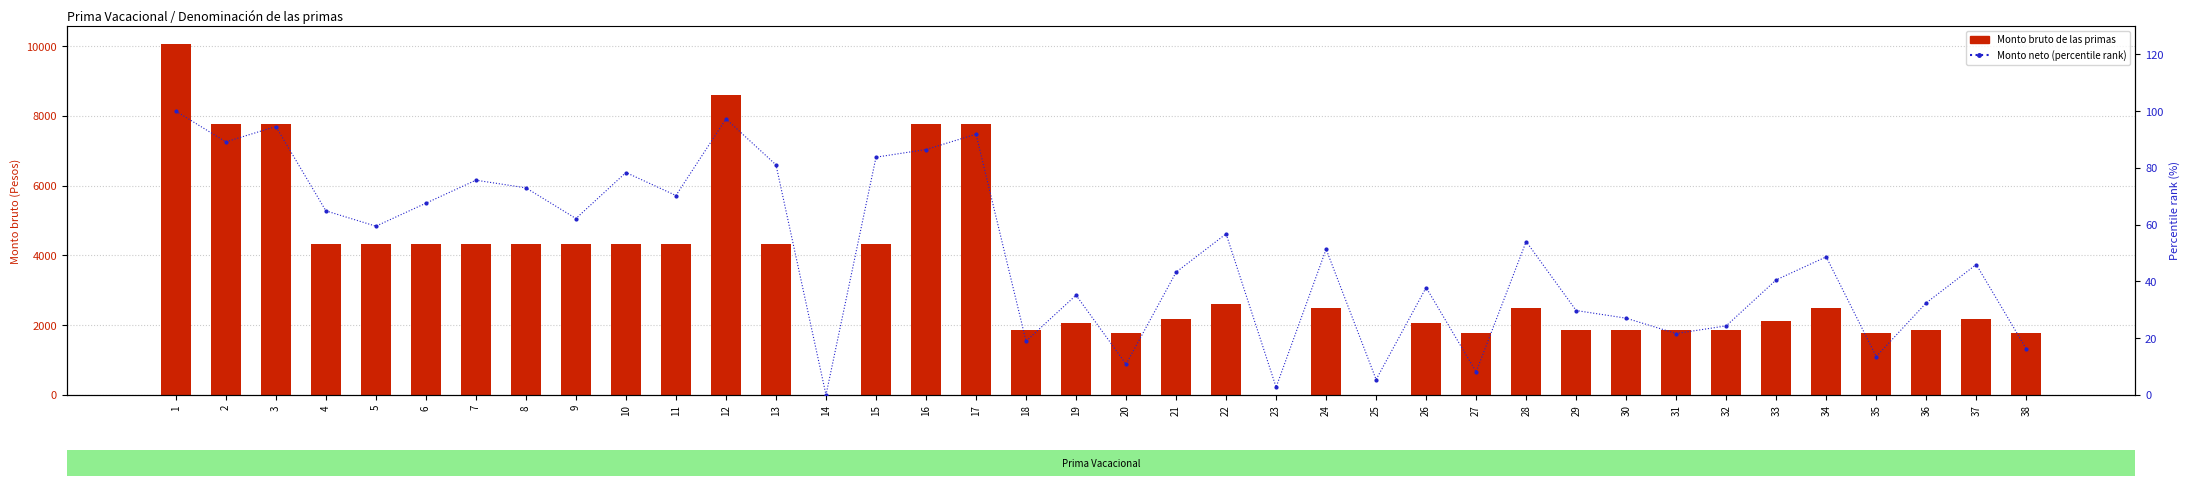

Which series has the largest range (max minus min)?

Monto bruto de las primas